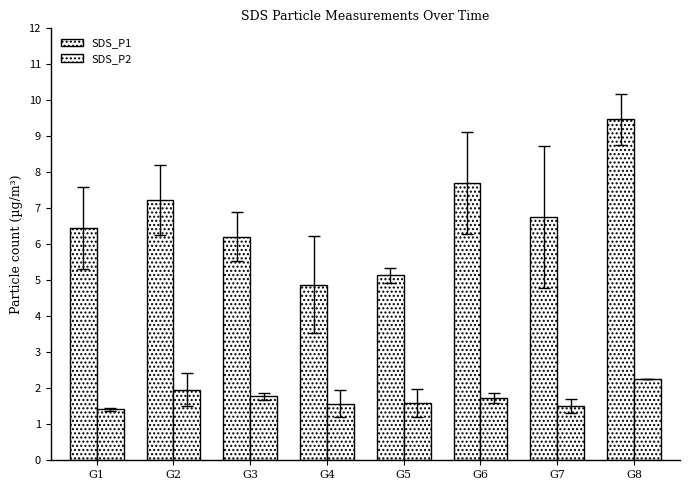

Which series has the largest range (max minus min)?

SDS_P1